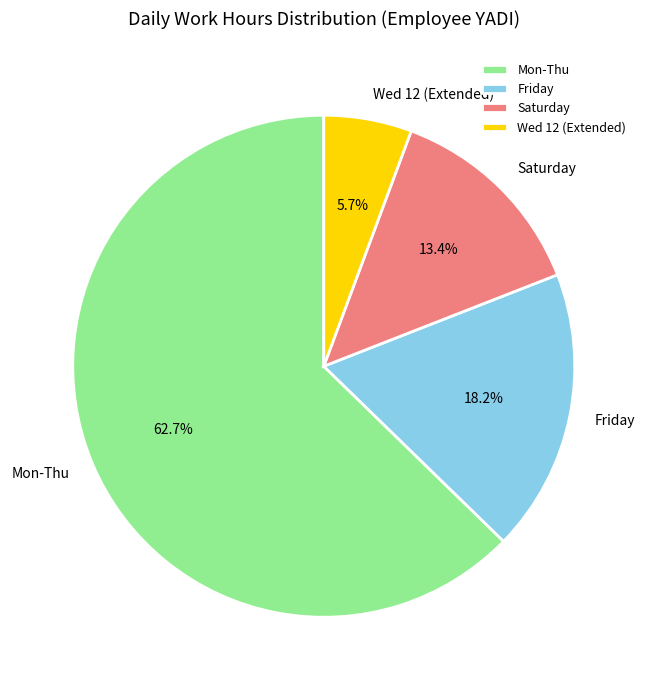

How many slices are in this pie chart?

4